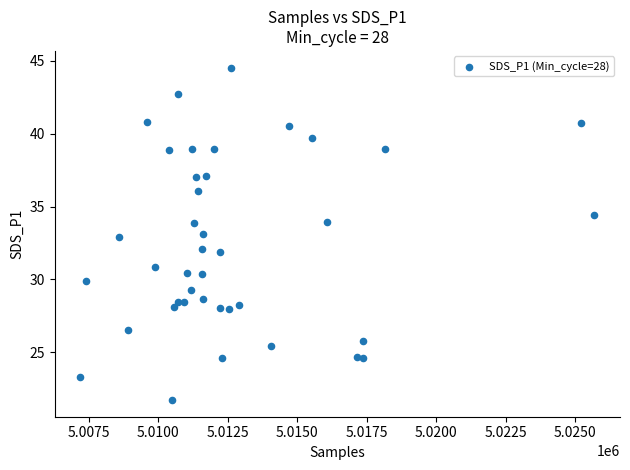

What is the range of Y values (max minus min)?

22.8